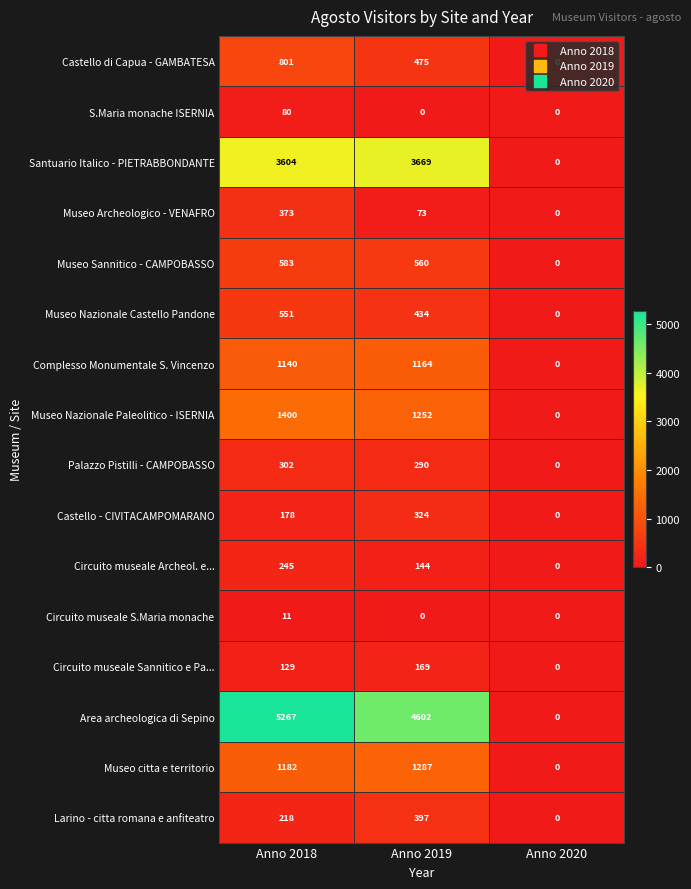

At which category is the sum across all series the highest?

Anno 2018